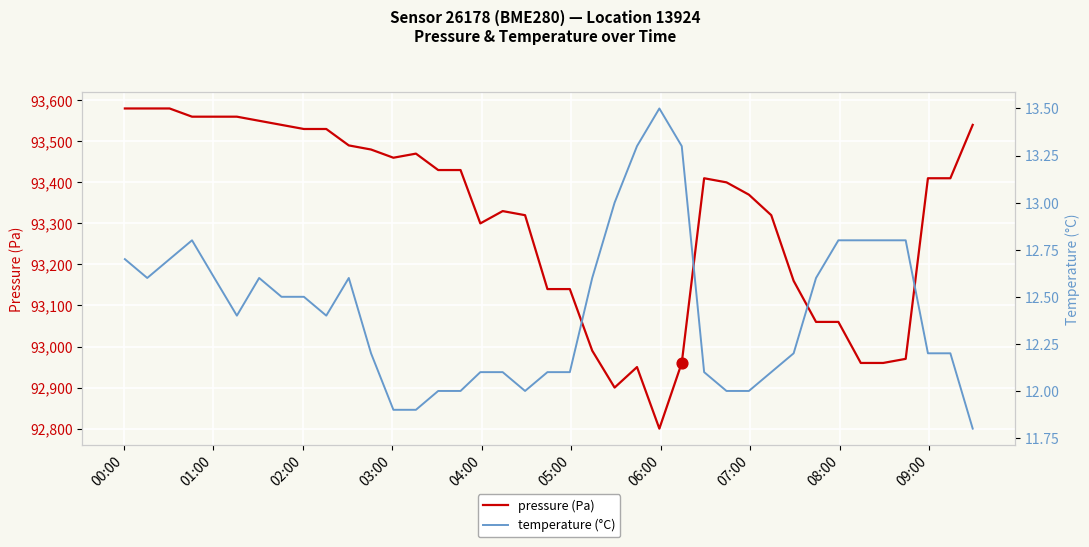

What is the maximum value for pressure (Pa)?

93580